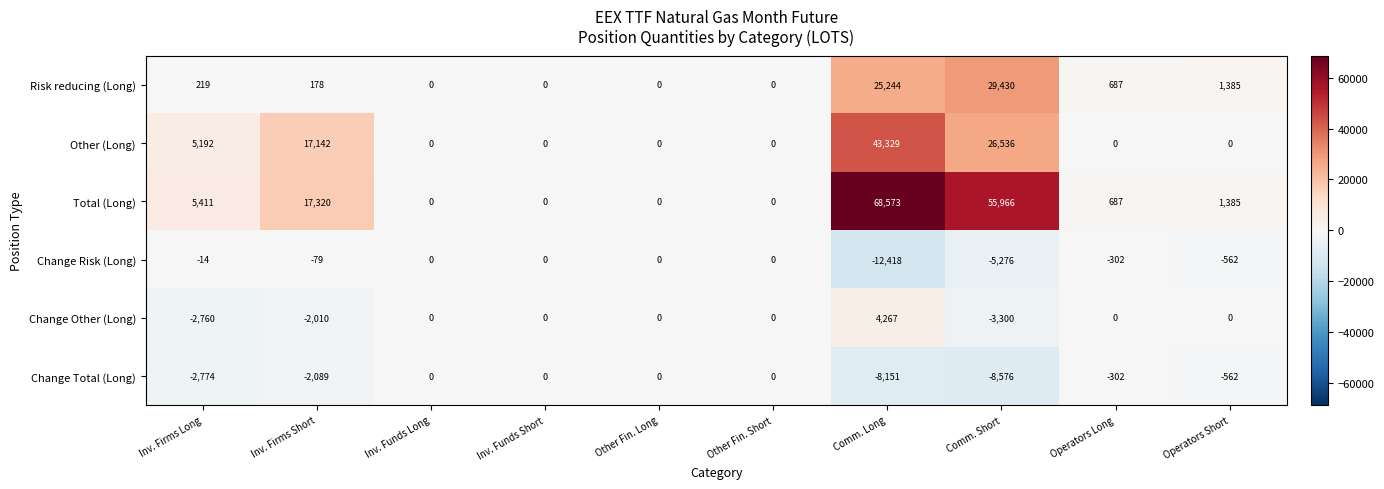

Where does the Change Total (Long) series first go above -302?

Inv. Funds Long